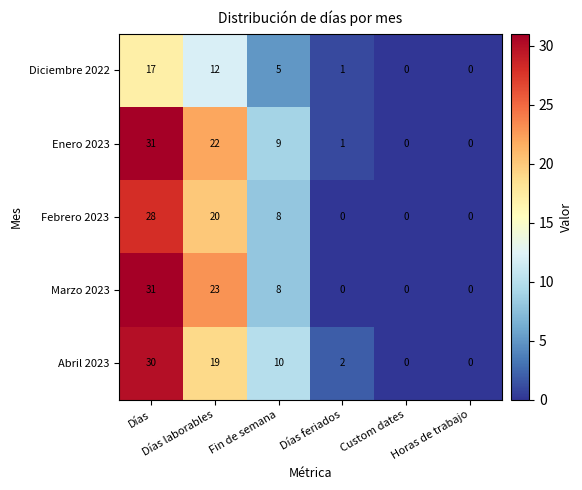

What is the average value of the Febrero 2023 series?

9